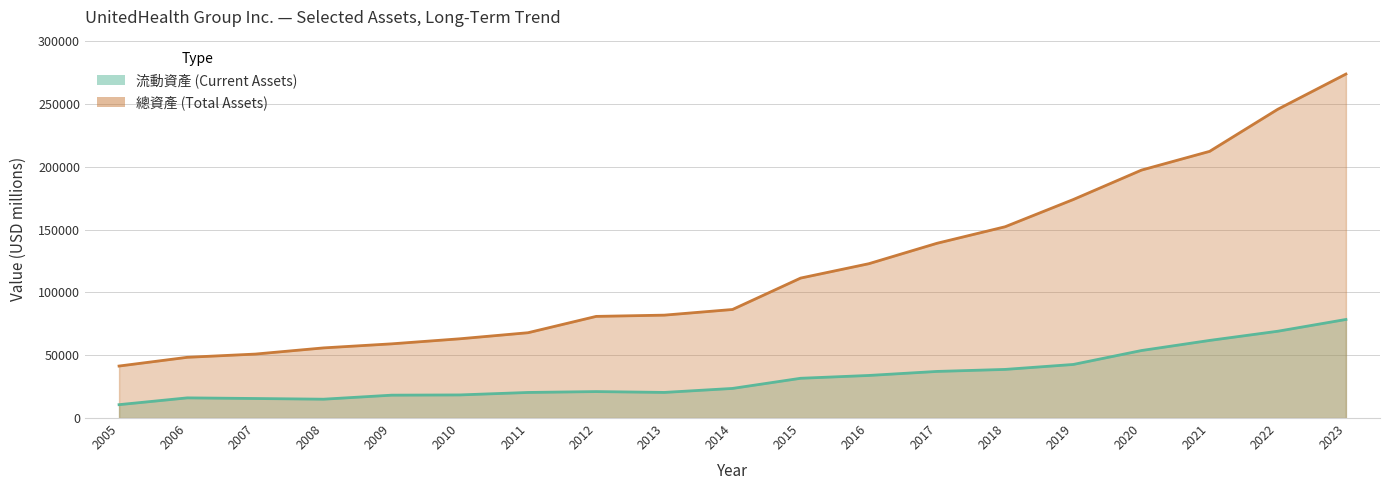

What is the maximum value shown in the chart?

273720